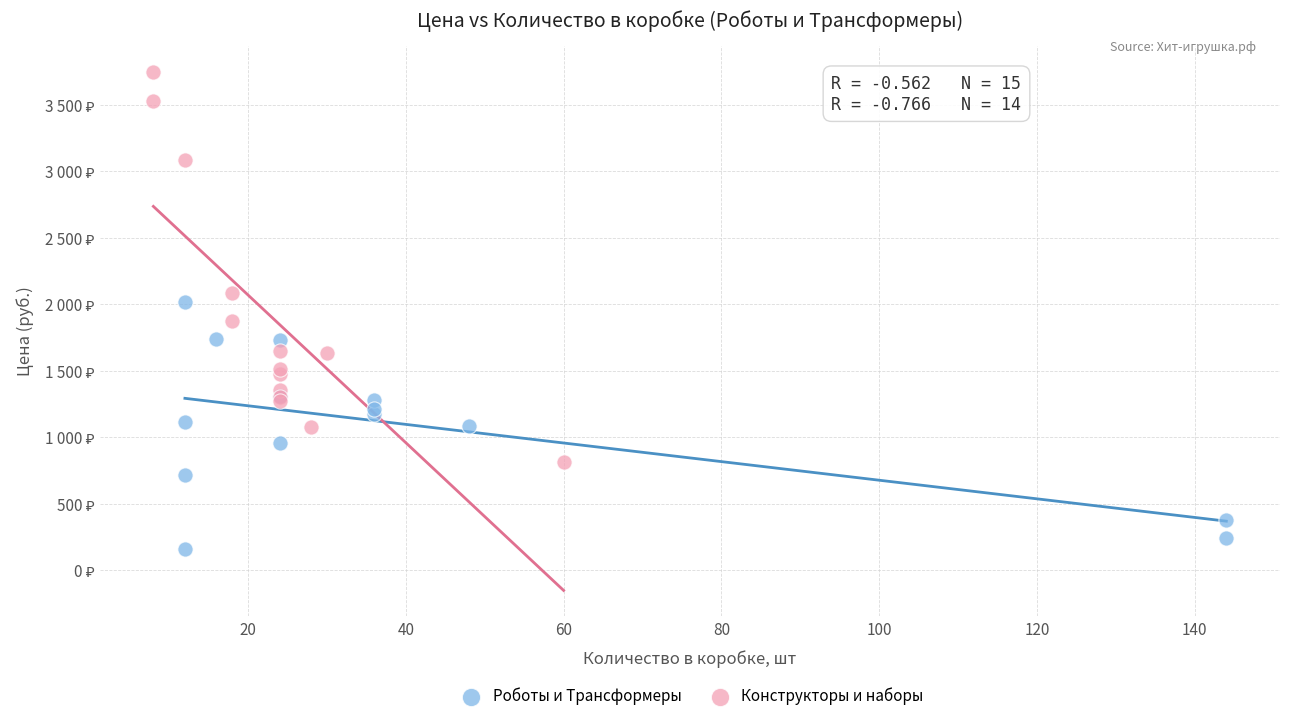

Which series reaches the minimum Y coordinate?

Роботы и Трансформеры